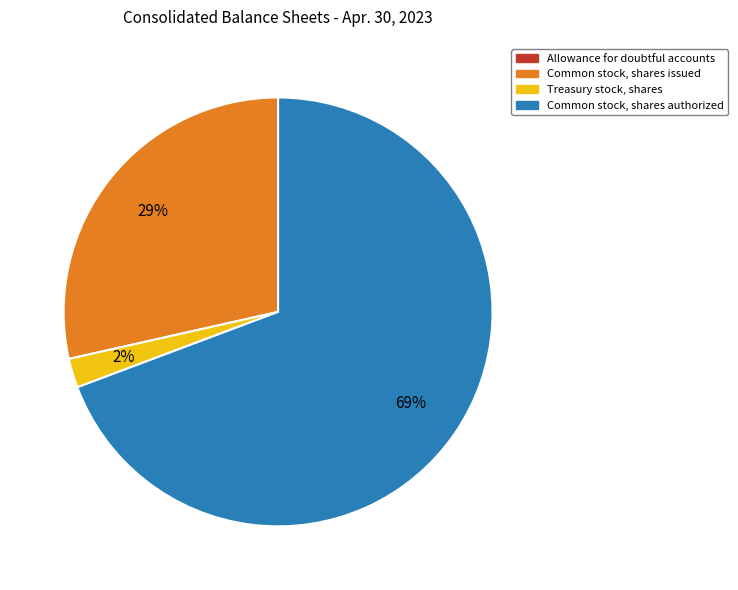

True or false: Treasury stock, shares accounts for 8% of the total.

False